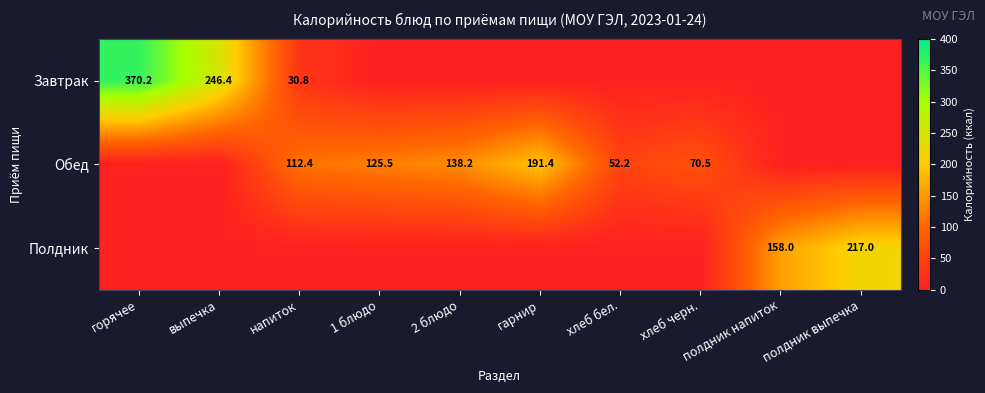

True or false: Обед has a value of 112.4 at напиток.

True